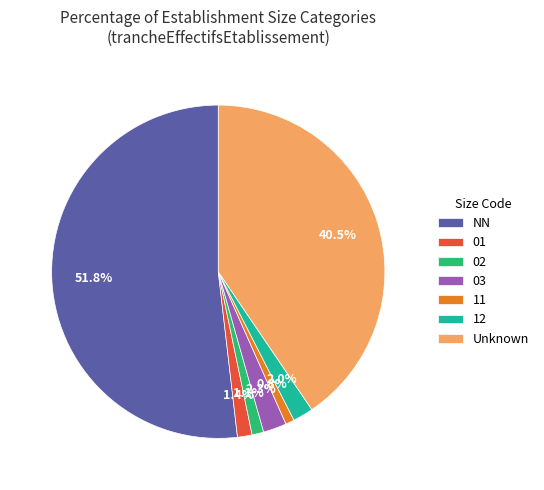

How many segments does this pie chart have?

7